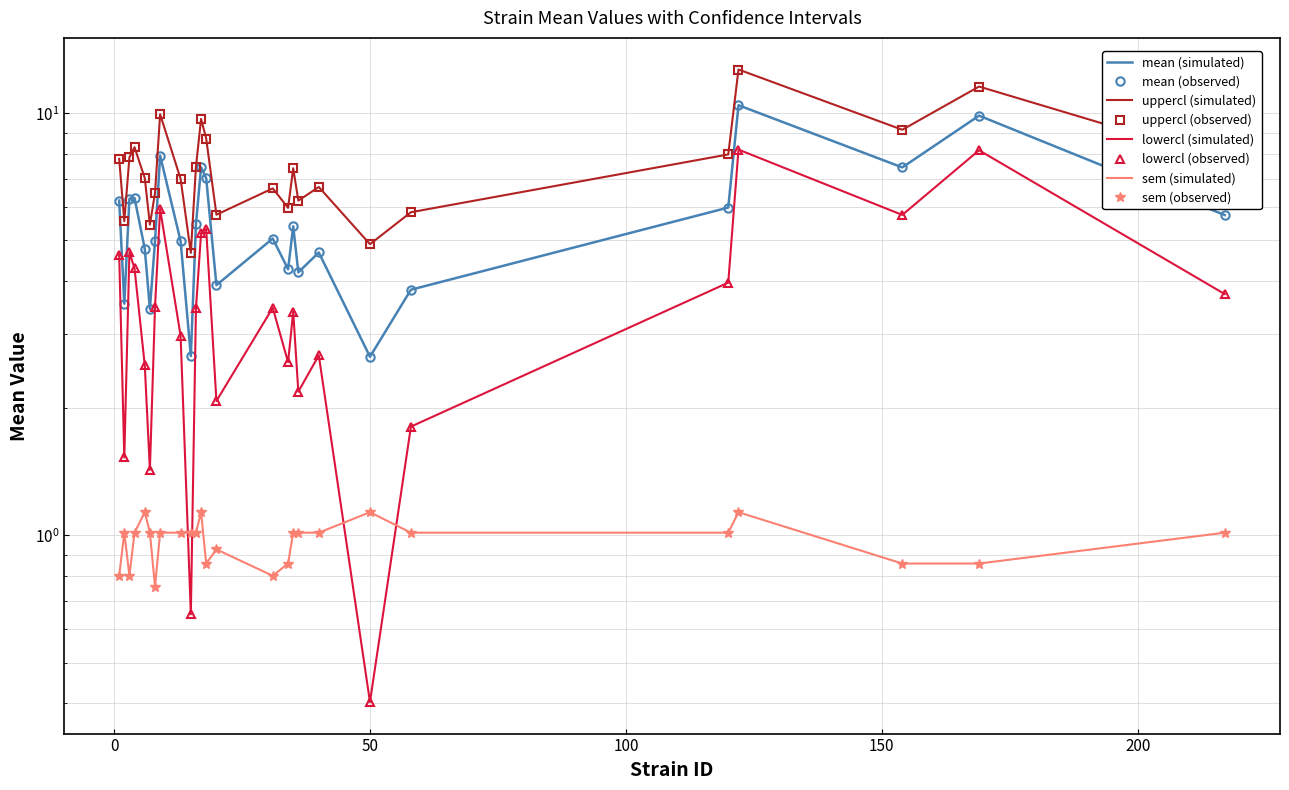

What are all the series names shown in the legend?

mean, uppercl, lowercl, sem